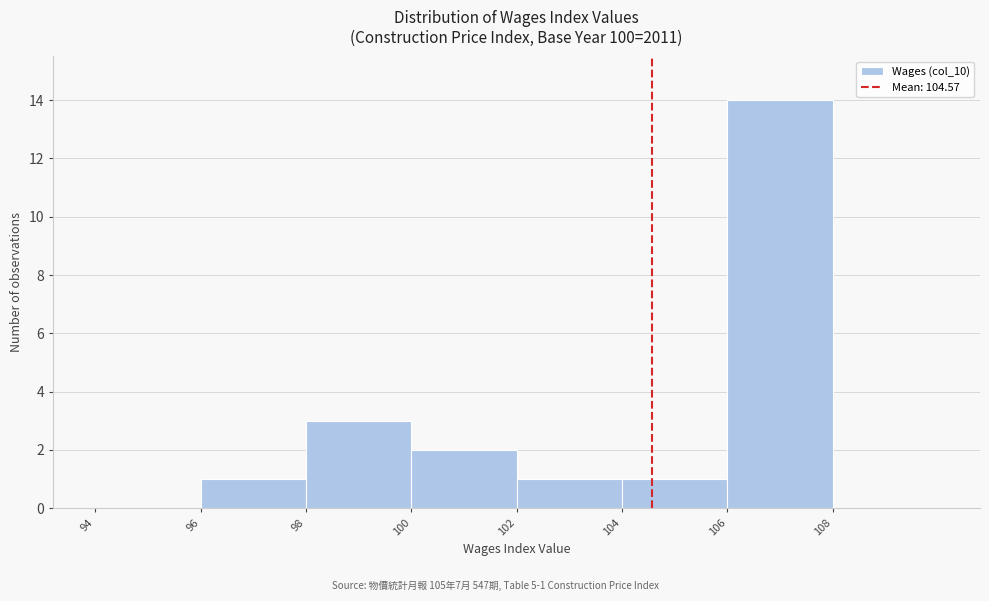

Which range on the x-axis has the tallest bar?

106 to 108